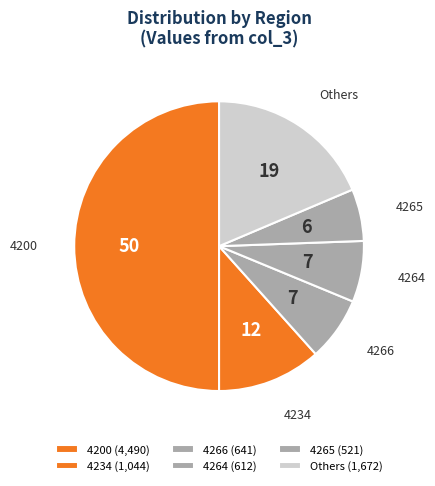

Do 4265 and Others together represent more than half of the pie?

No